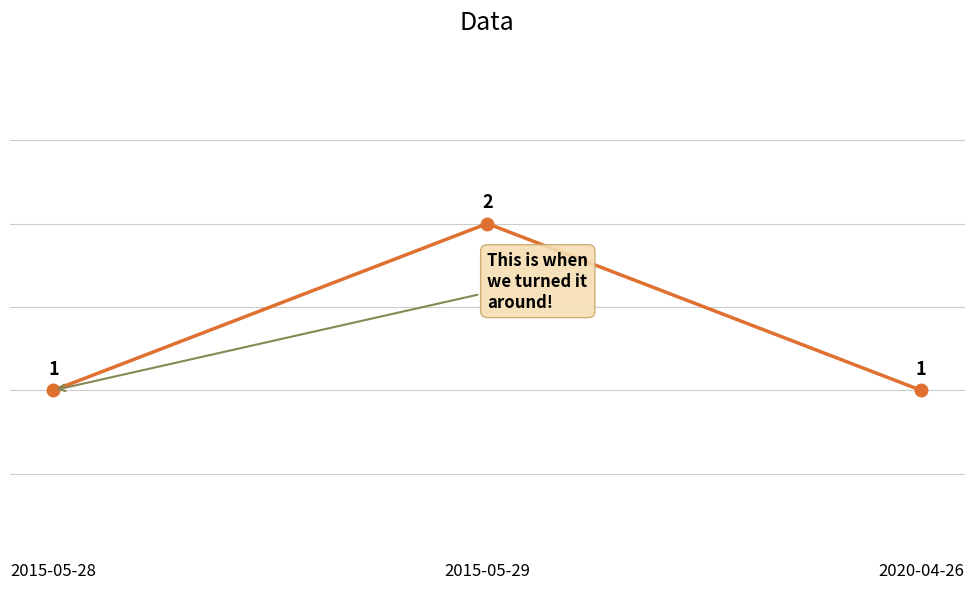

What is the label of the 2nd point from the left?

2015-05-29